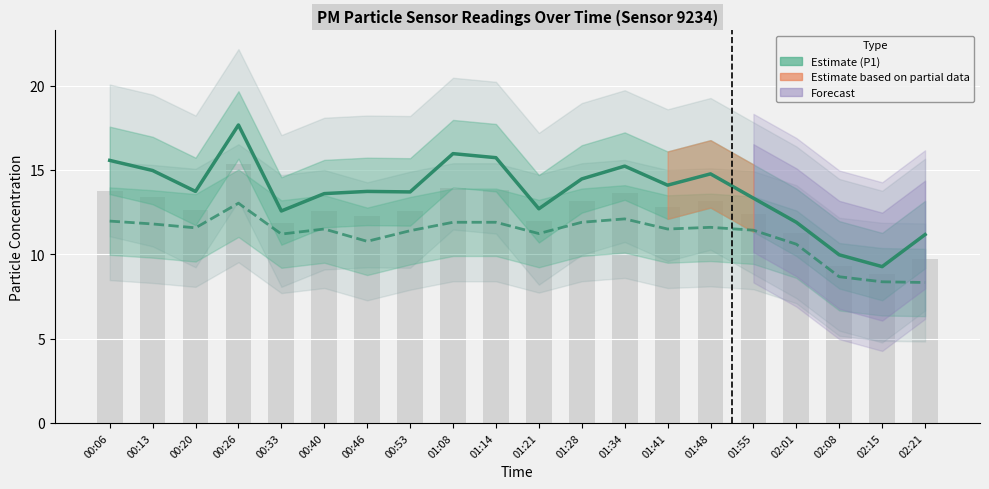

True or false: P2 (PM2.5) has a value of 10.6 at 02:01.

True